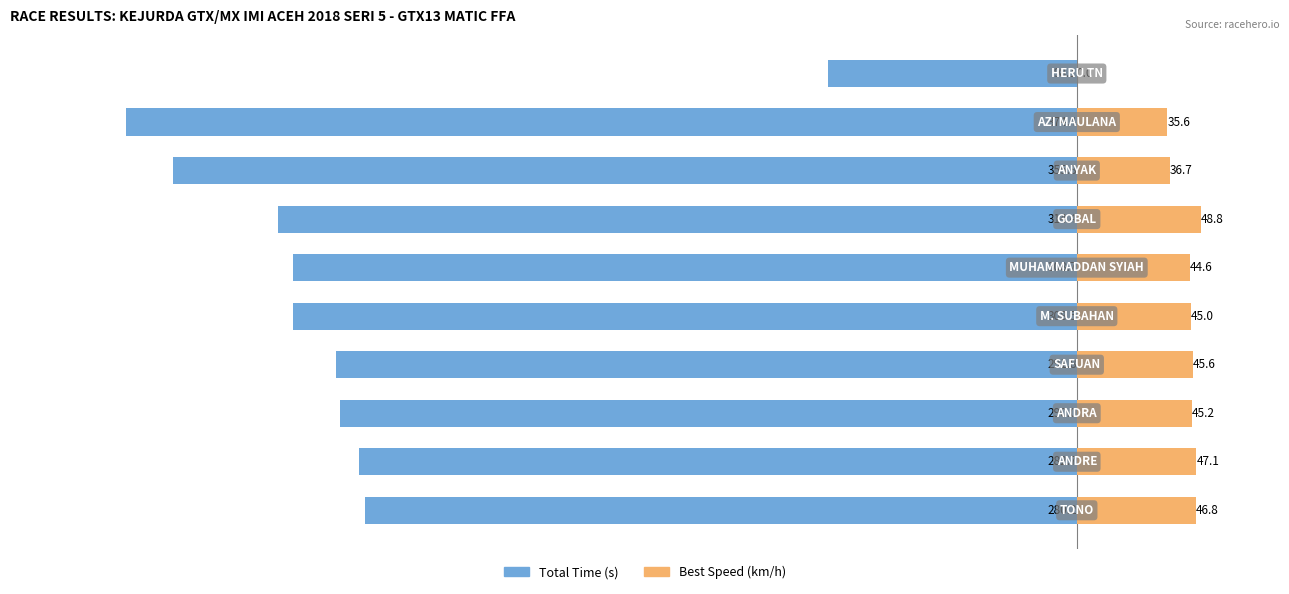

What is the sum of all Best Speed (km/h) values?

395.4